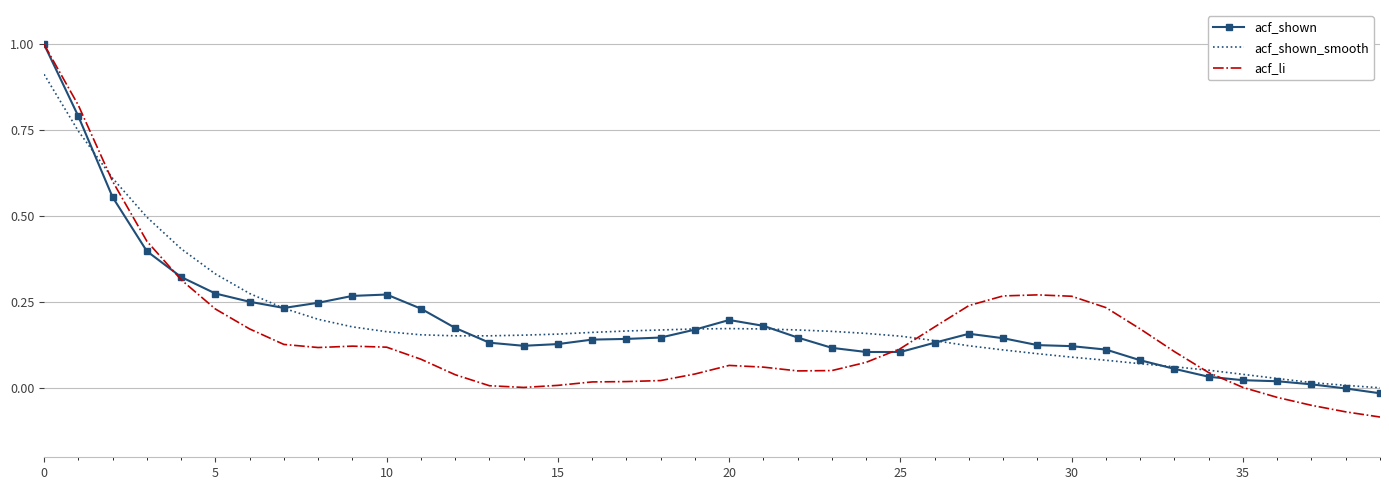

What is the greatest value displayed?

1.0